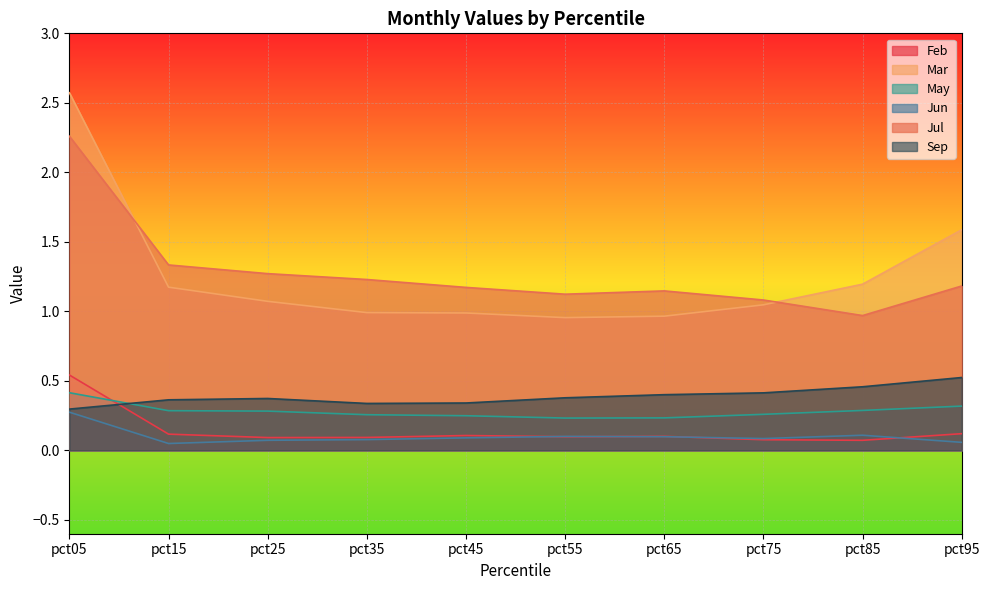

Read the Jul value at pct85.

1.0